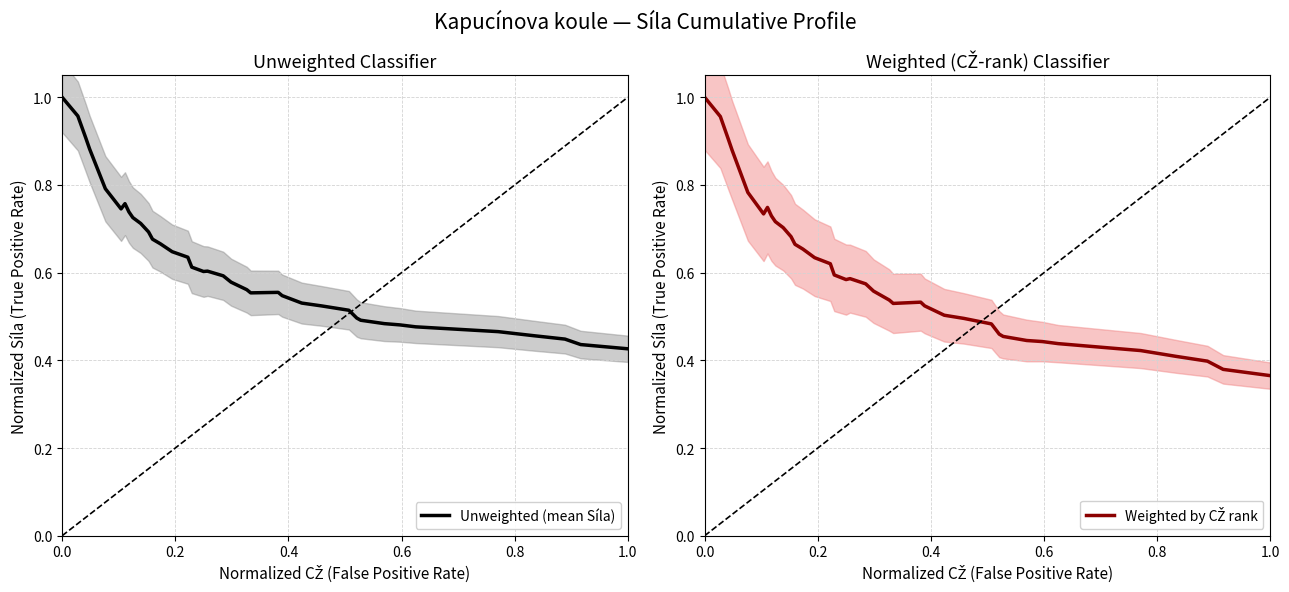

Is it true that Weighted by CŽ rank equals 0.6 at 35?

False